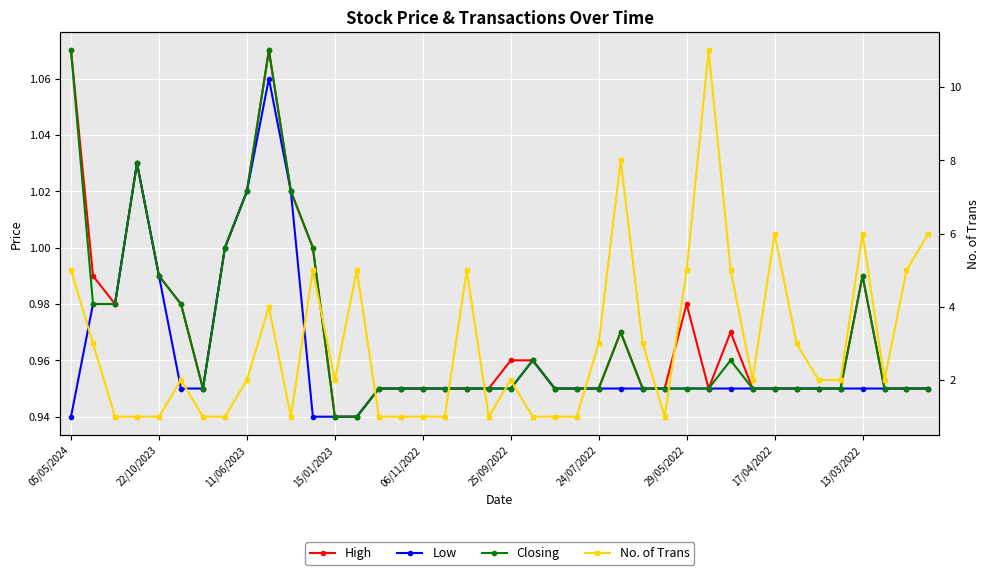

What position from the right is 15/01/2023?

28